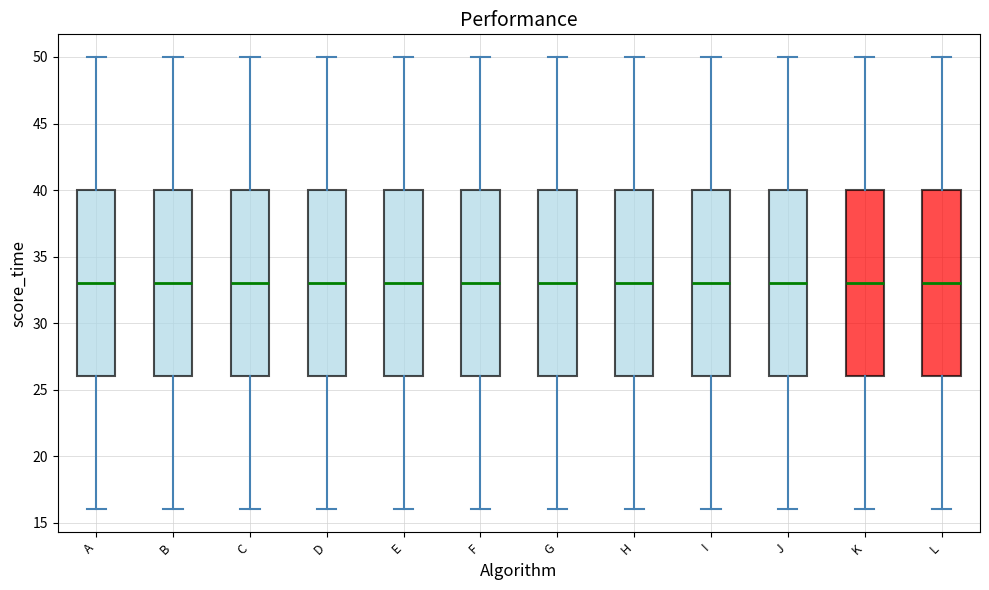

Where does the median line of the box for I sit on the y-axis? The values are not printed on the chart, so give them approximately, as read against the axis.

33